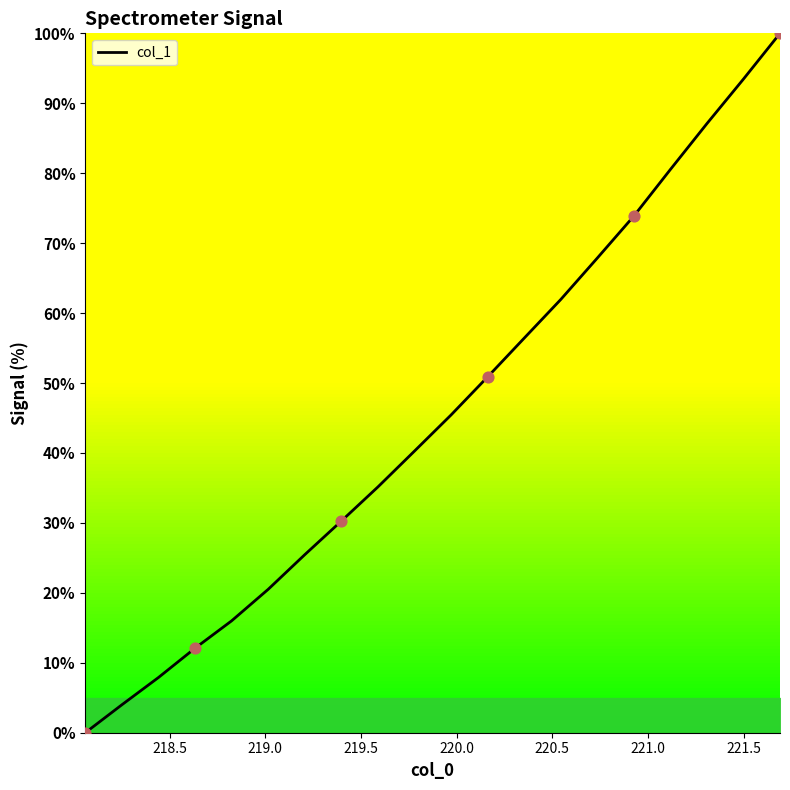

What is the maximum value shown in the chart?

100.0